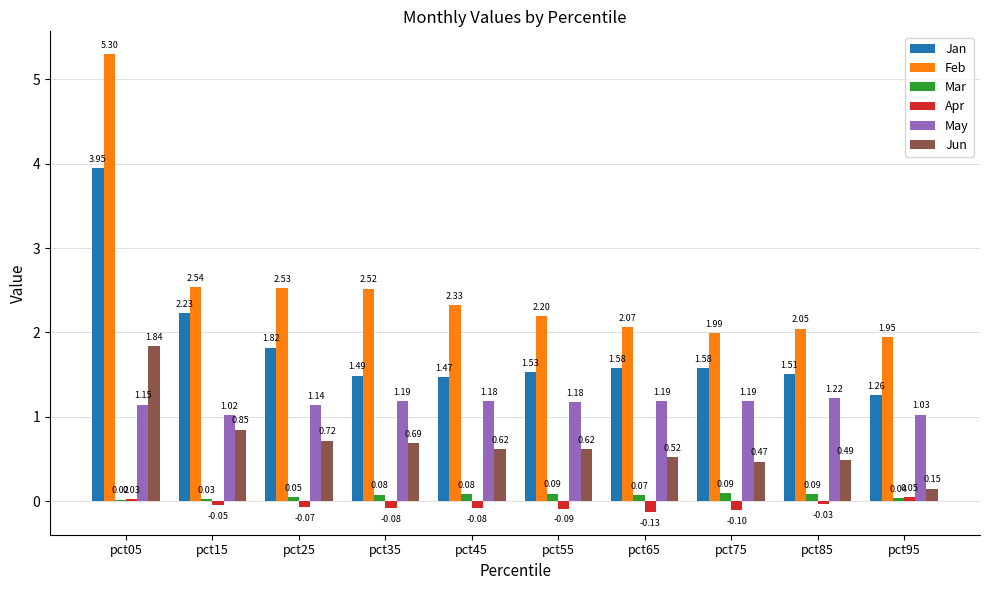

How many groups of bars are there?

10